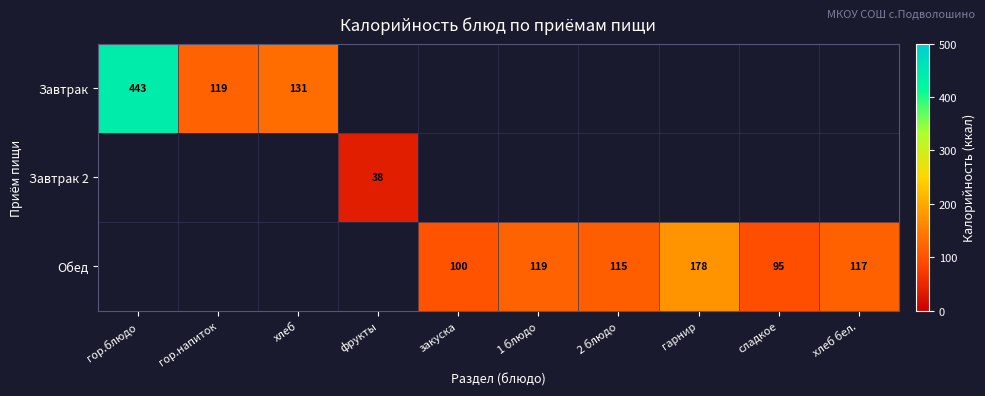

How many positive values does the Обед series have?

6